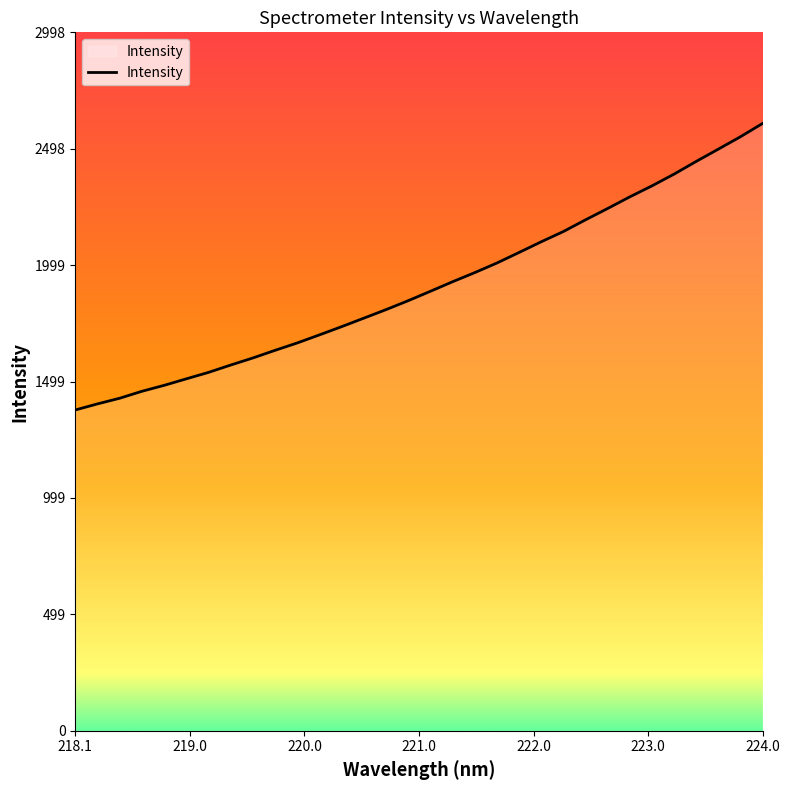

What is the difference between the maximum and minimum values?

1230.2